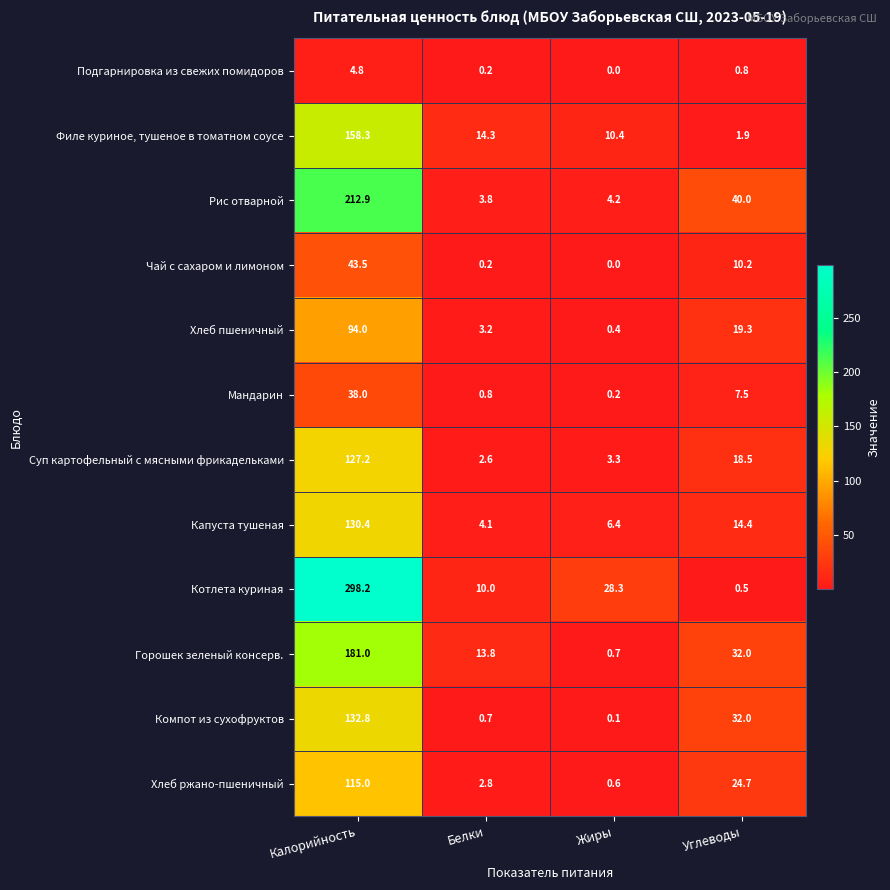

What is the sum of all Мандарин values?

46.5